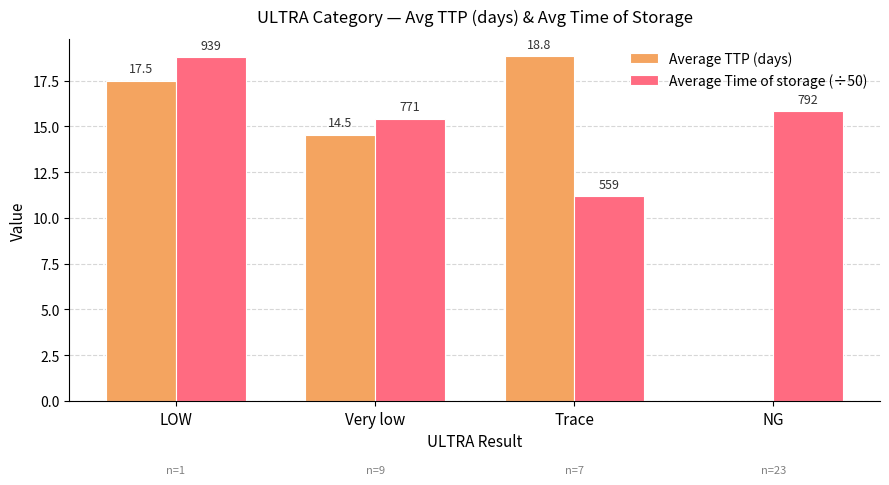

What is the maximum value shown in the chart?

18.8